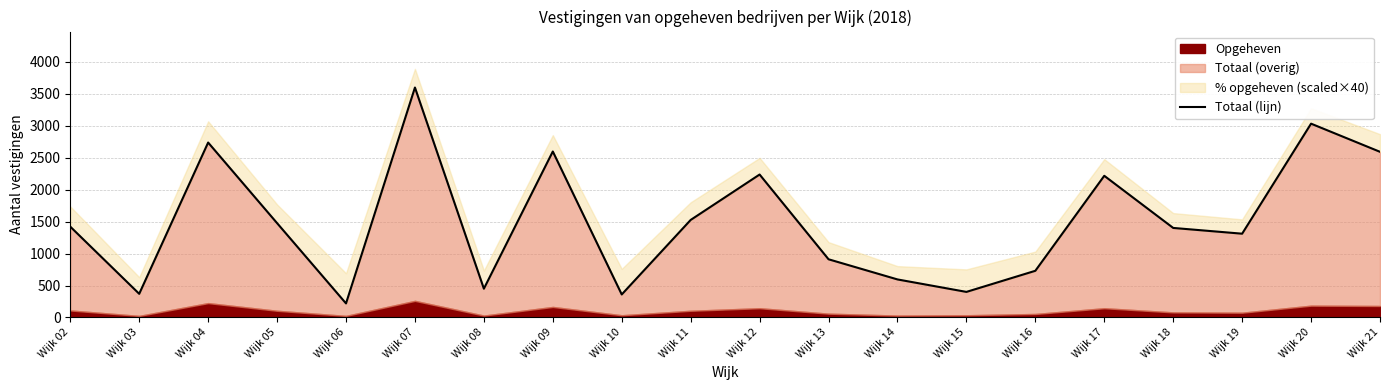

True or false: there are more than 2 points higher than both neighbors.

True